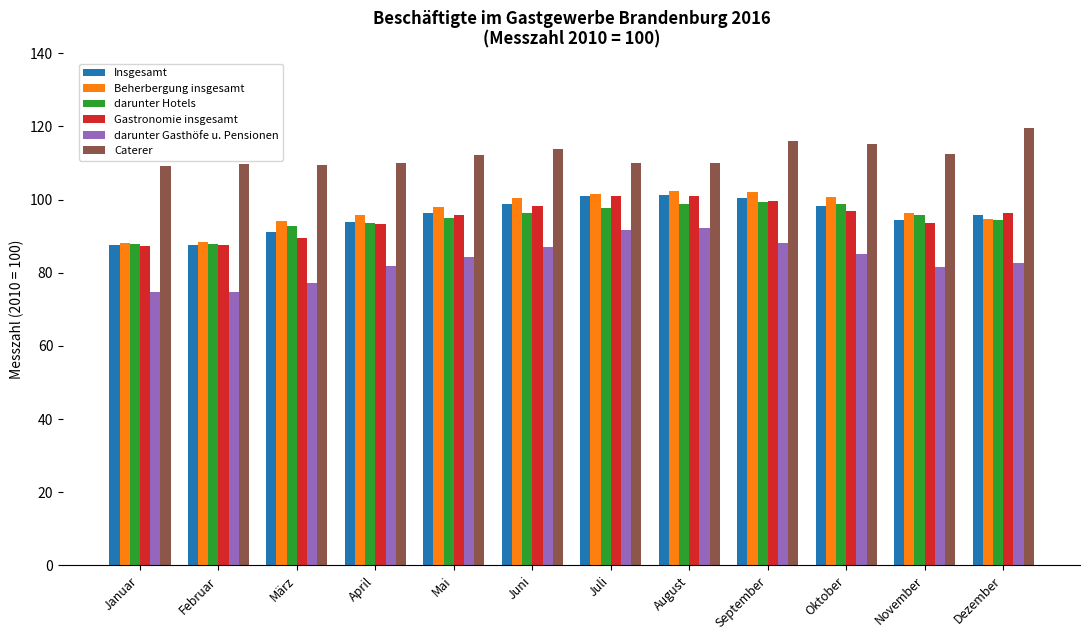

At how many categories does at least one series exceed 105?

12